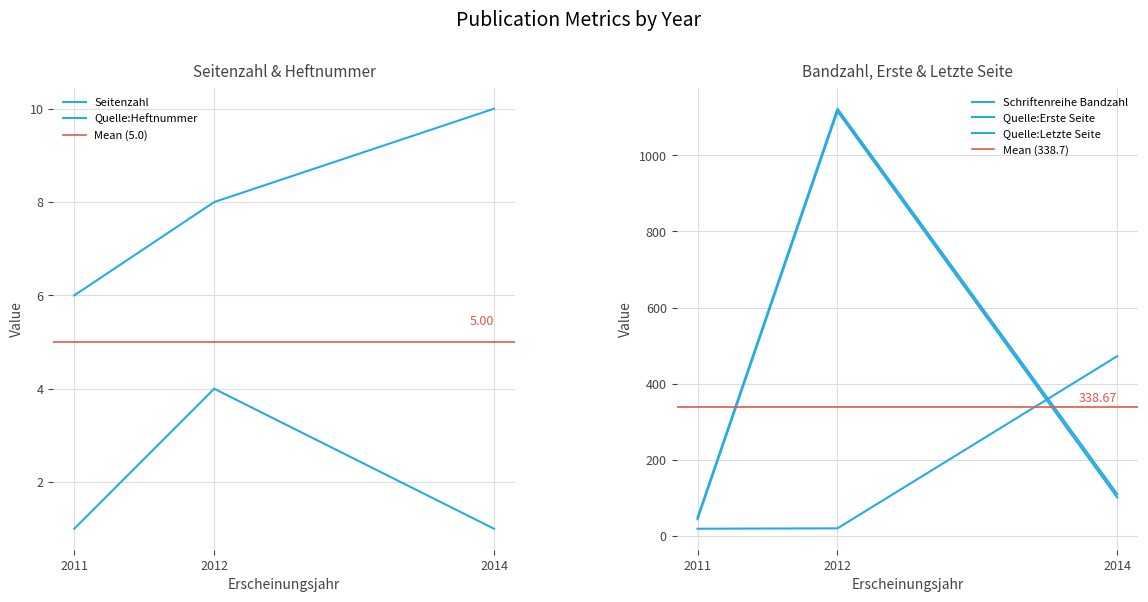

What is the spread (max minus min) of values at 2012?

1119